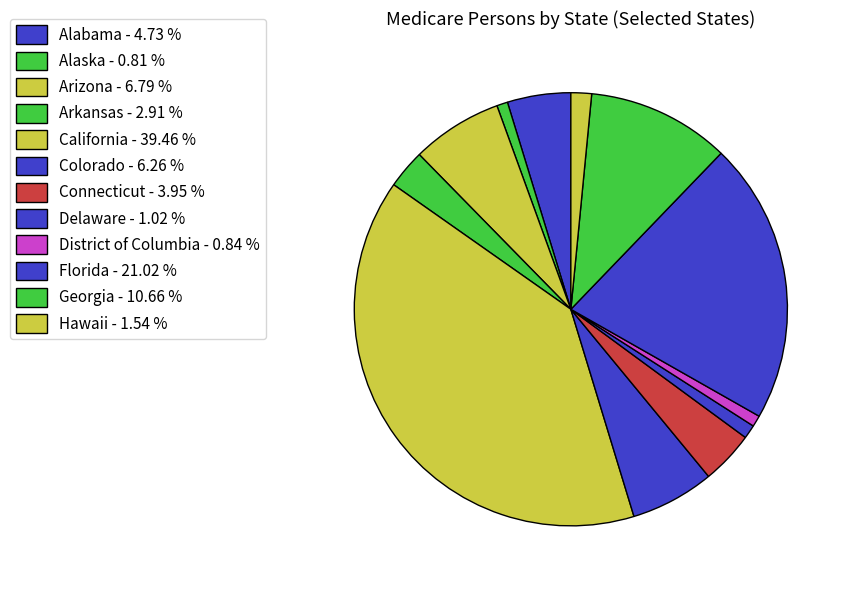

Count the number of slices in the pie.

12